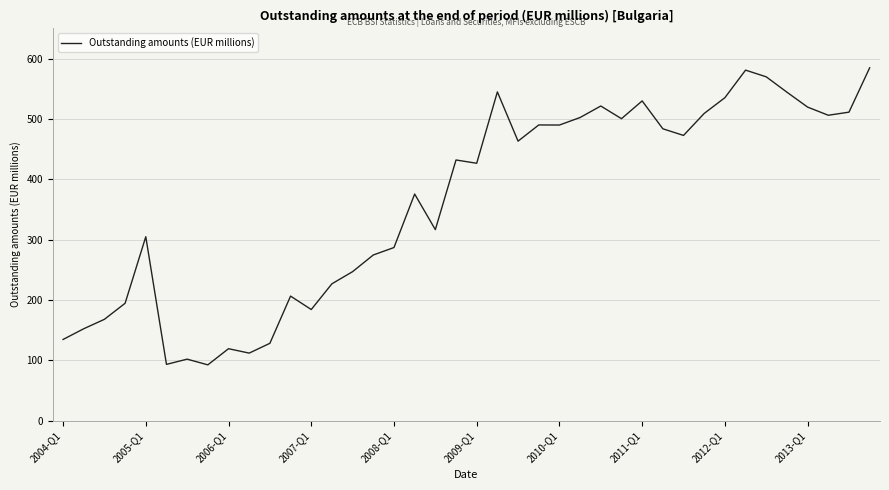

What is the maximum value shown in the chart?

584.9